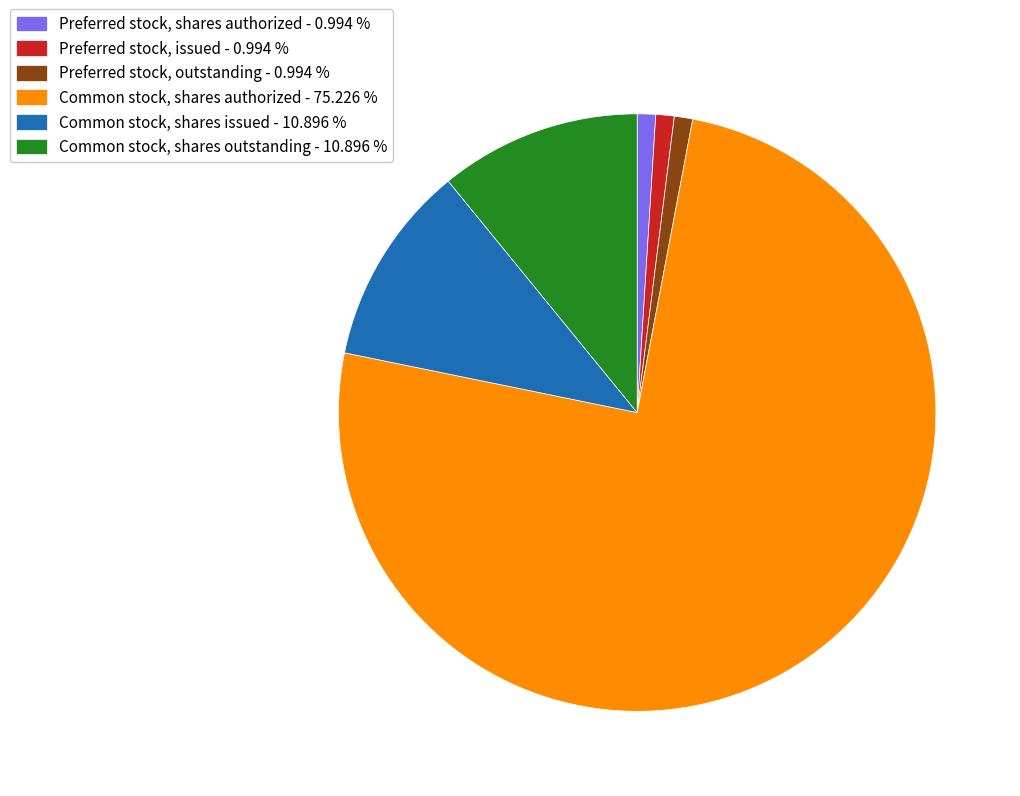

What is the ratio of the value at Preferred stock, issued - 0.994 % to the value at Preferred stock, outstanding - 0.994 %?

1.0